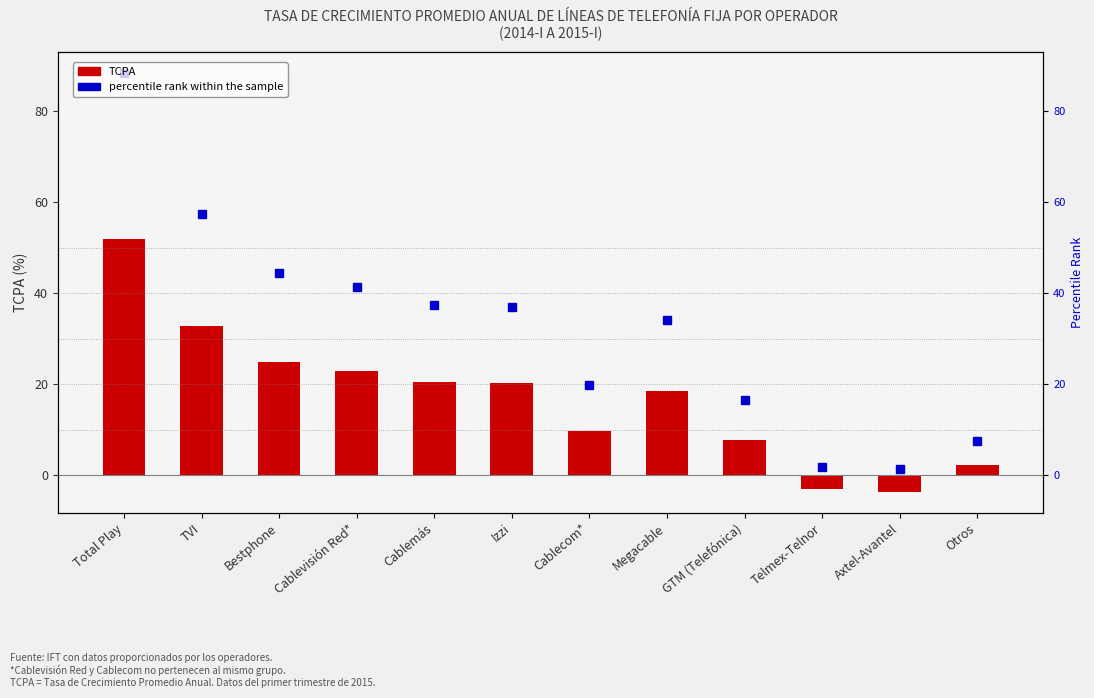

At which category does the chart reach its peak across all series?

Total Play